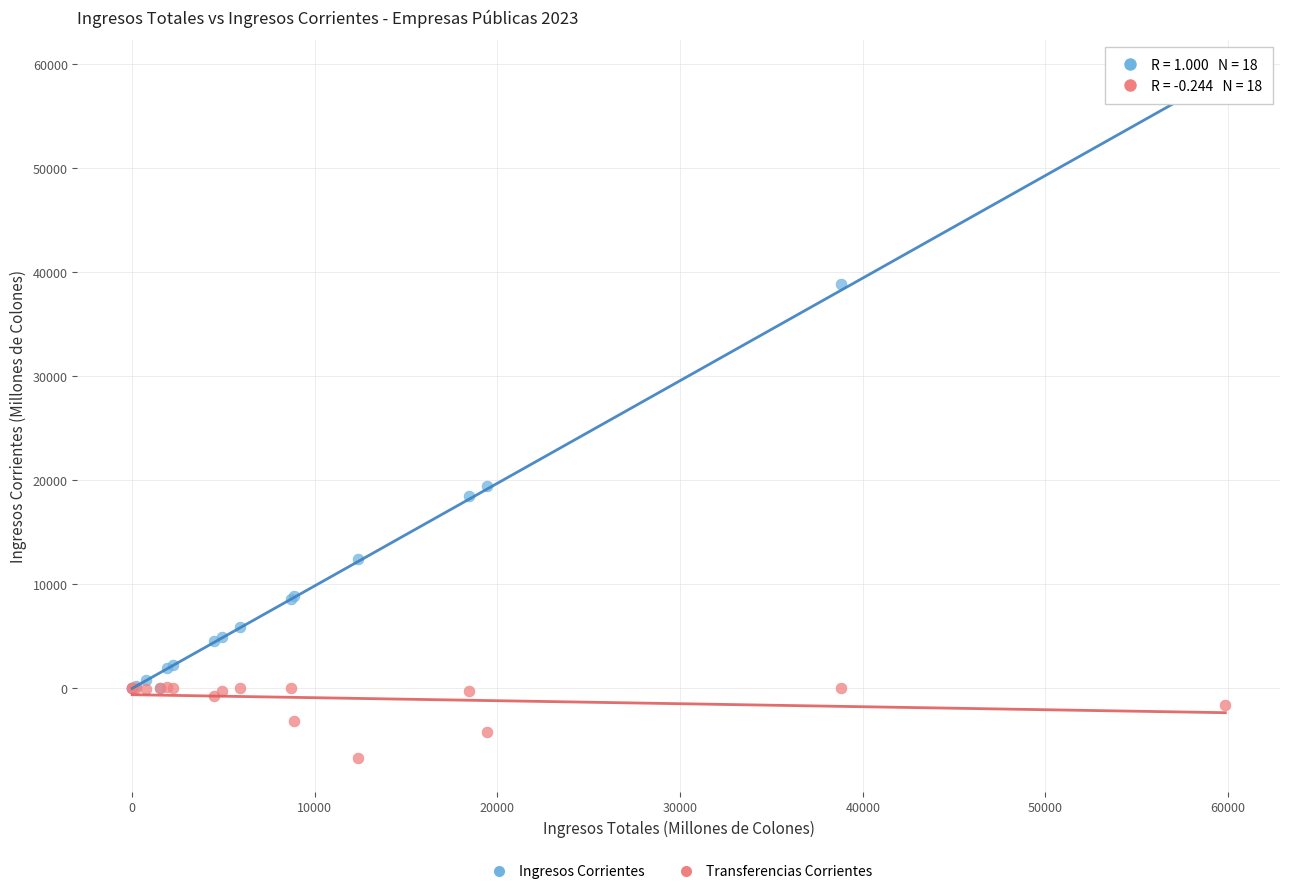

What are all the series names shown in the legend?

Ingresos Corrientes, Transferencias Corrientes